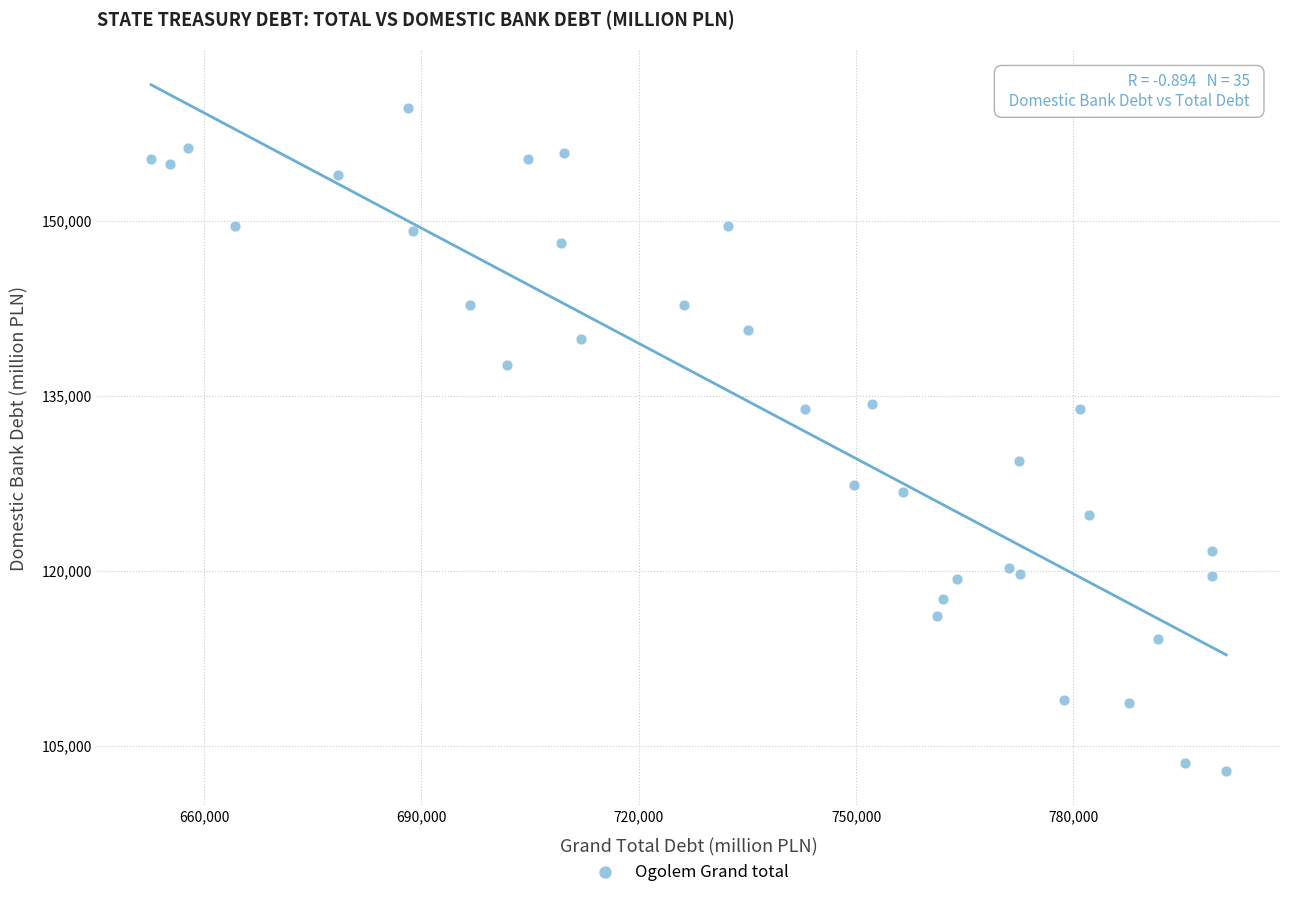

What Y value in the scatter plot is closest to 131280?

129375.3